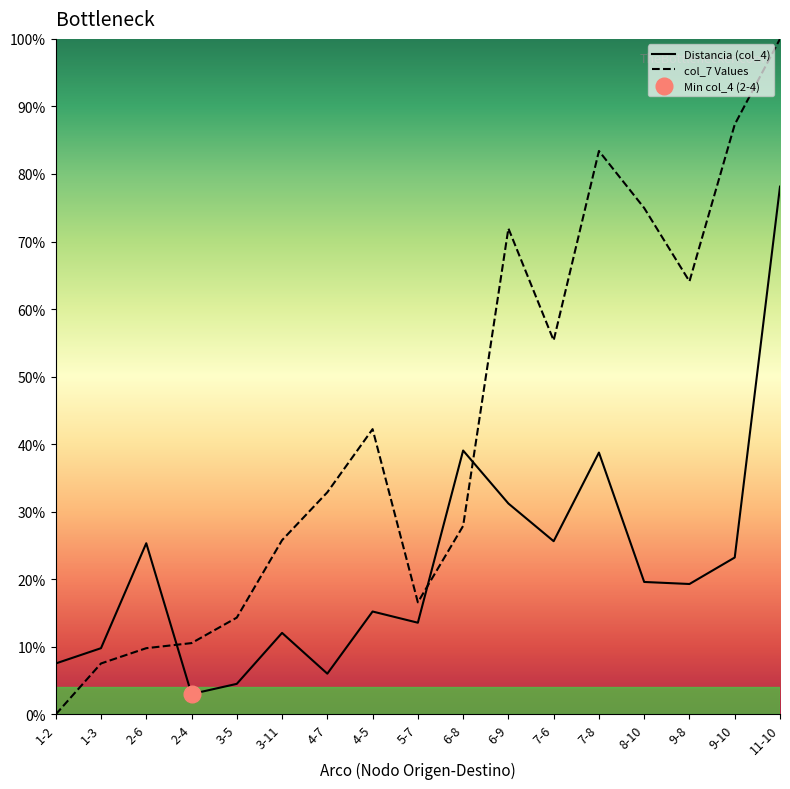

The col_7 Values series shows 10.6 at 2-4. True or false?

True